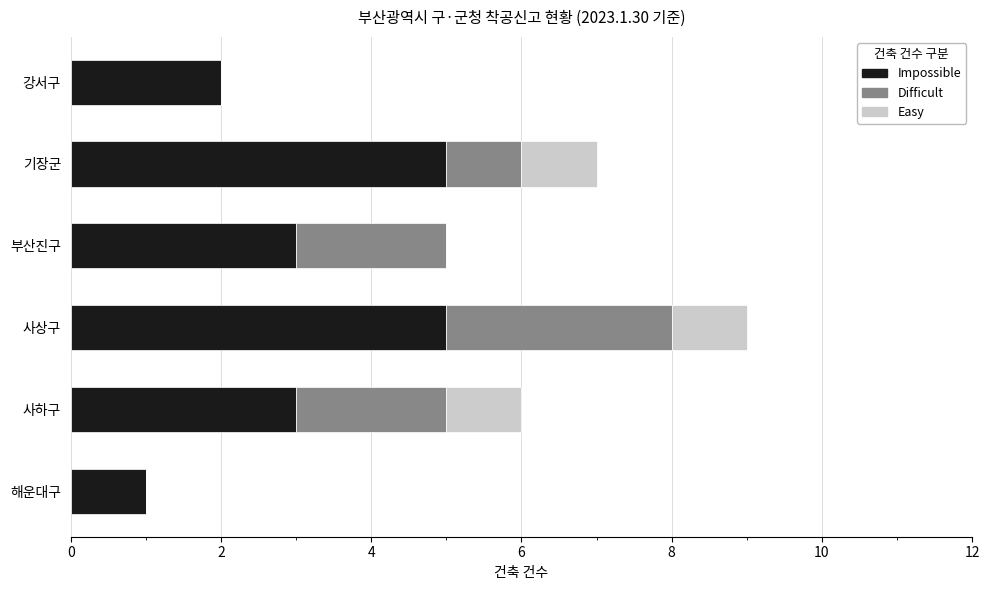

True or false: Impossible has a value of 3 at 기장군.

False